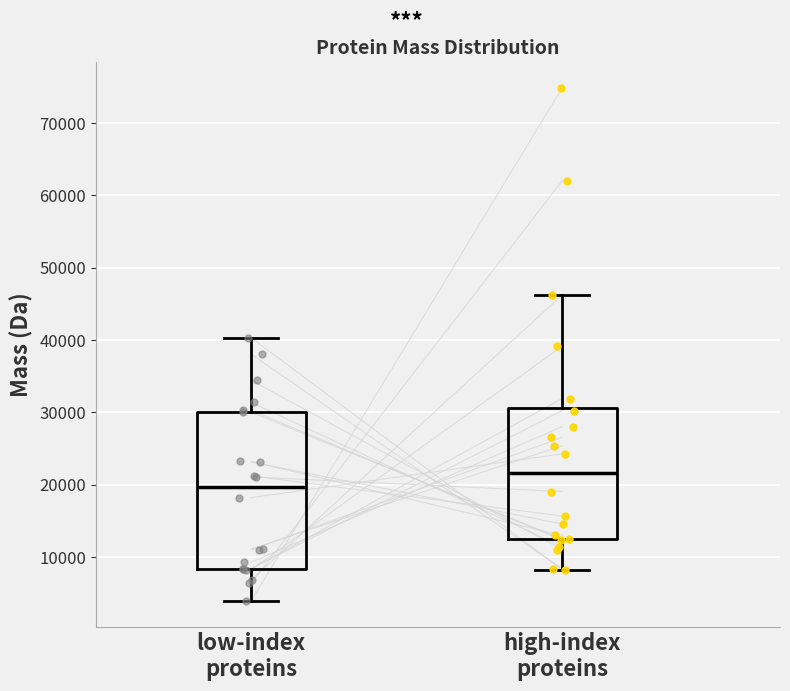

Where is the upper edge of the box for high-index proteins on the y-axis? The values are not printed on the chart, so give them approximately, as read against the axis.

31000